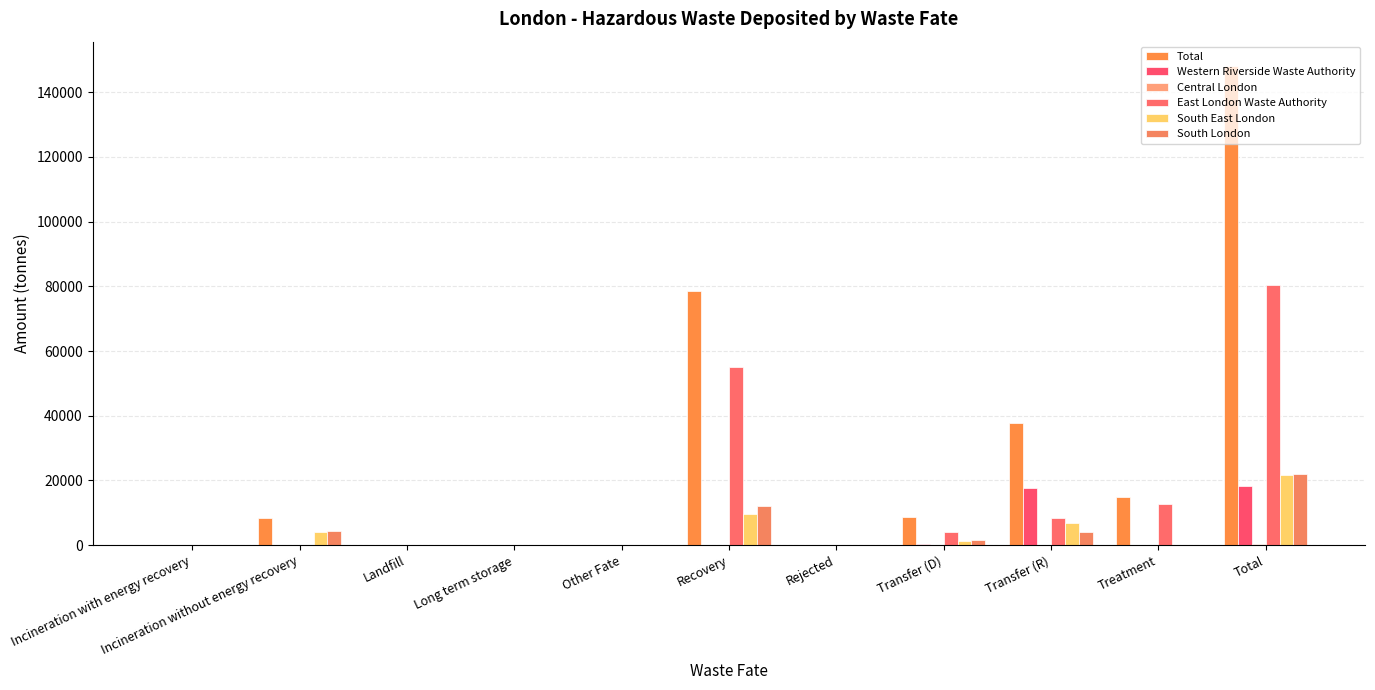

What is the difference between the maximum and minimum values in the East London Waste Authority series?

80472.5